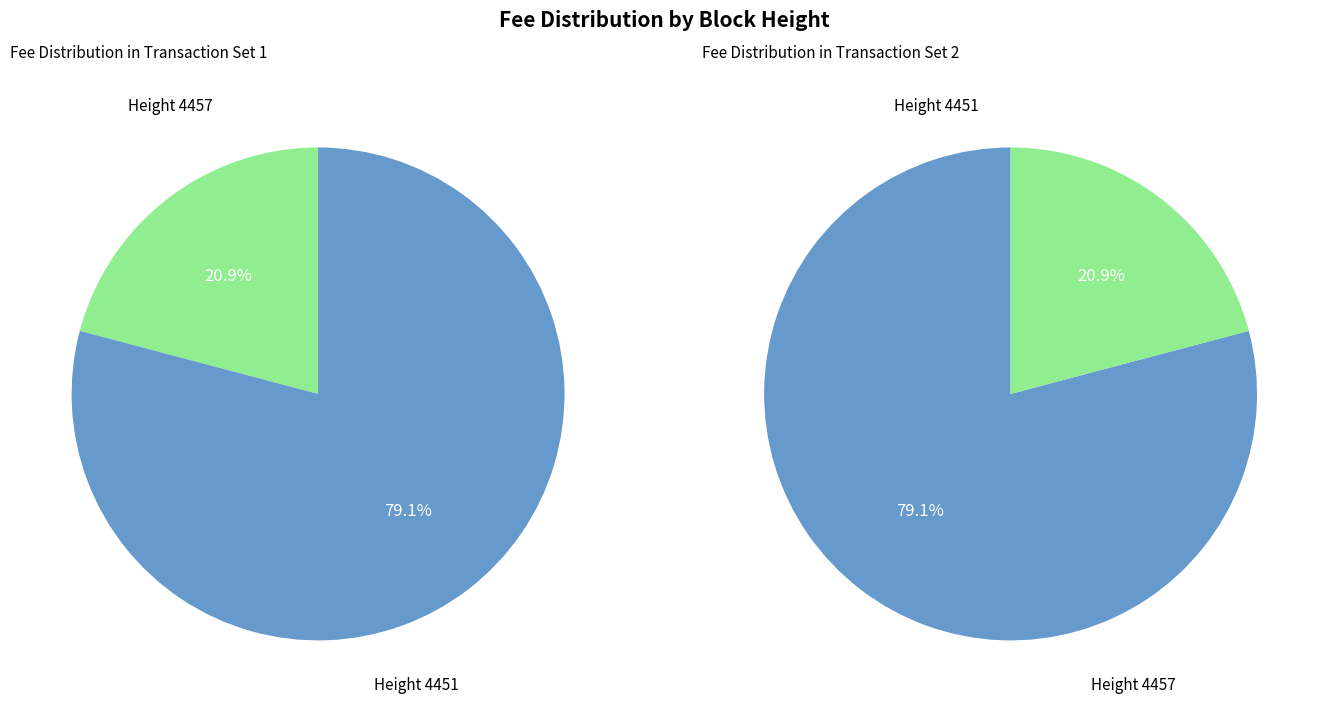

What portion of the pie excludes 4451?

20.9%